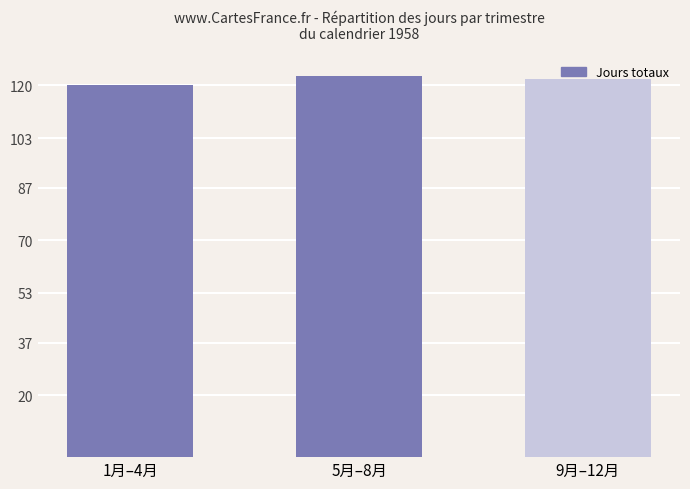

What is the label of the 3rd bar from the right?

1月–4月